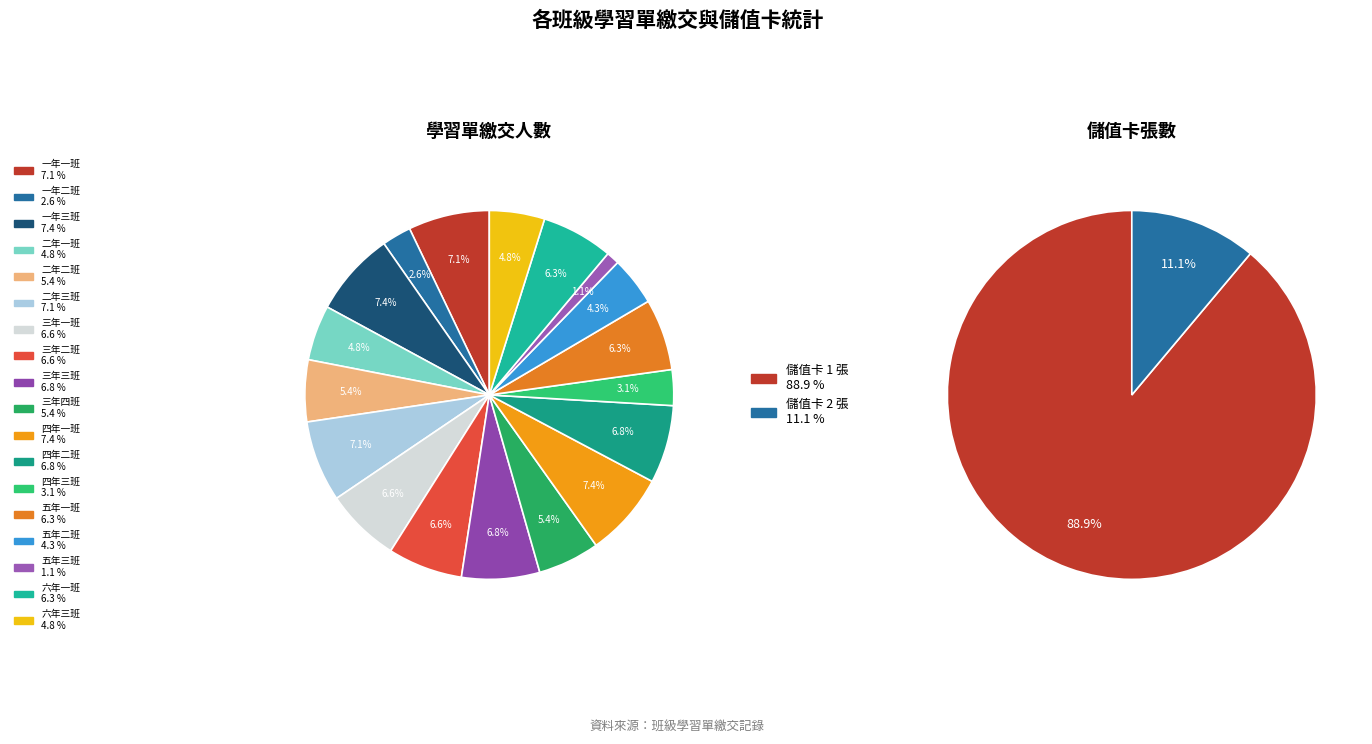

Is 一年三班 the majority of the pie?

No